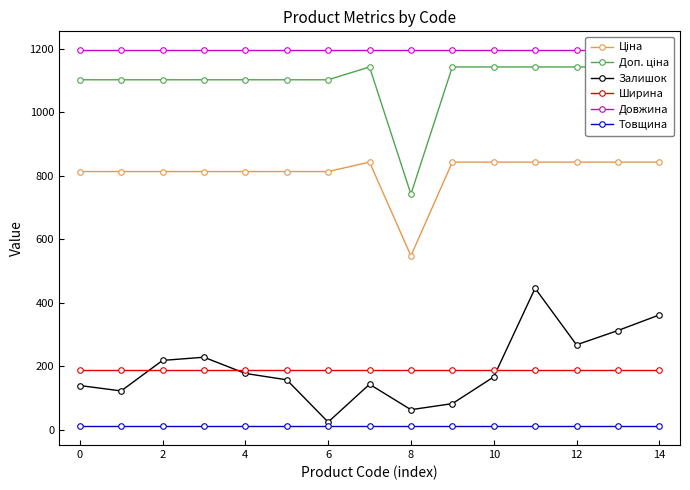

At which category is the sum across all series the highest?

11